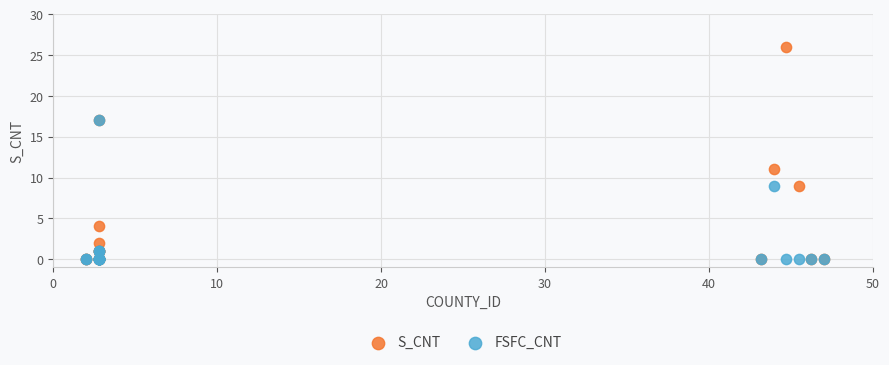

In the S_CNT series, what Y value is closest to 13?

11